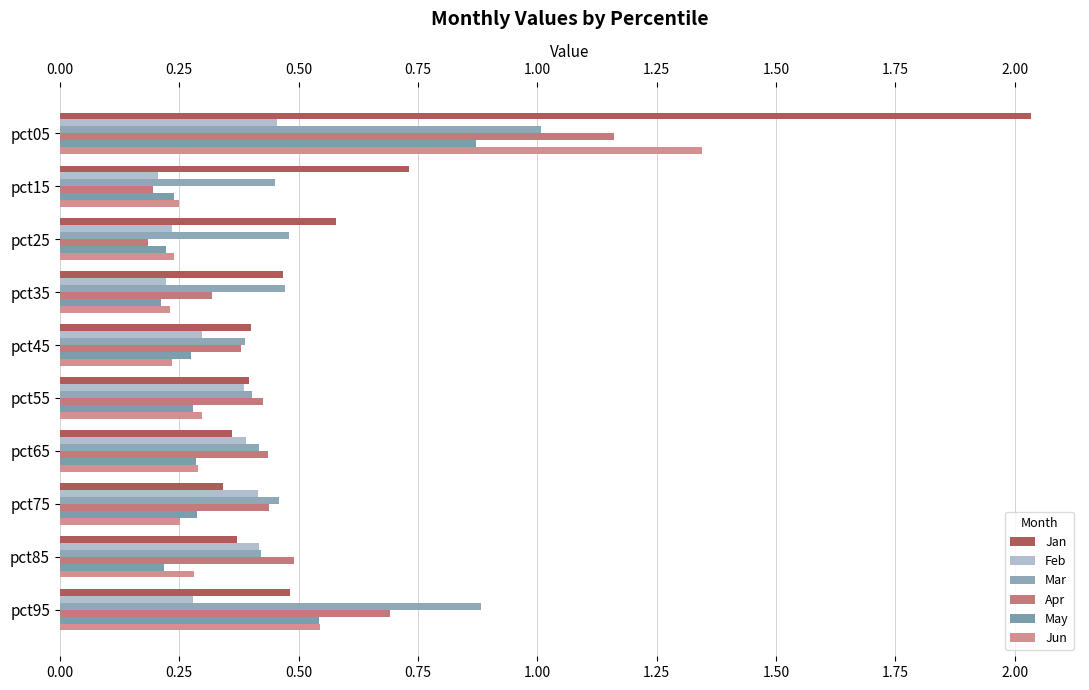

What position from the left is 1.75?

8